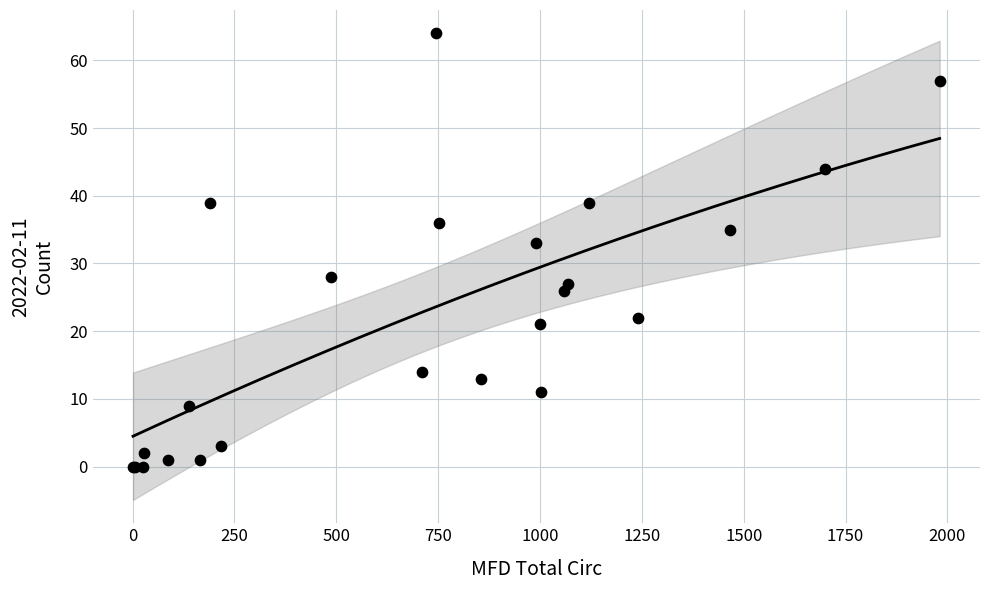

What Y value in the scatter plot is closest to 32?

33